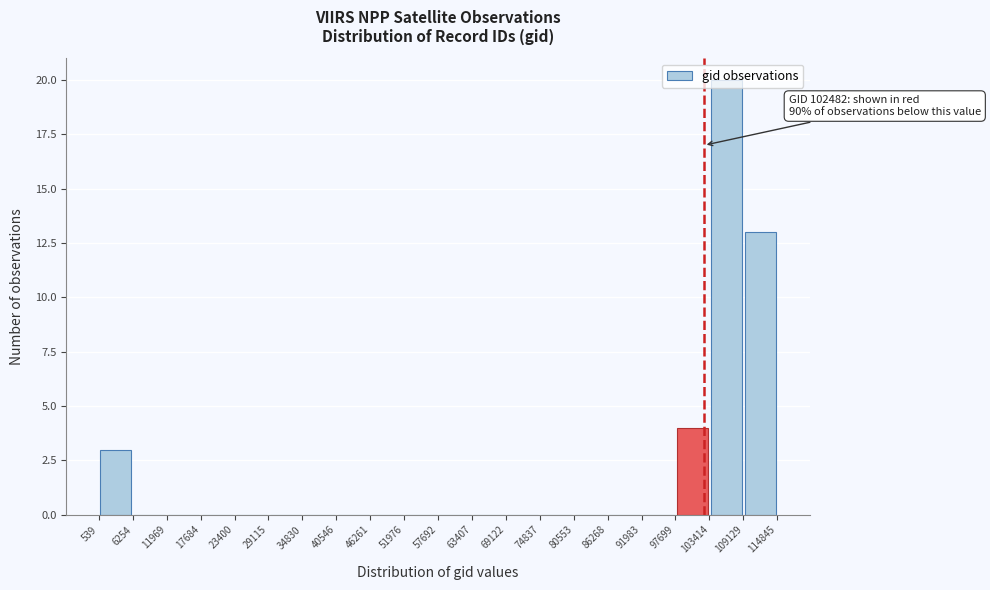

Which range on the x-axis has the tallest bar?

103414 to 109129